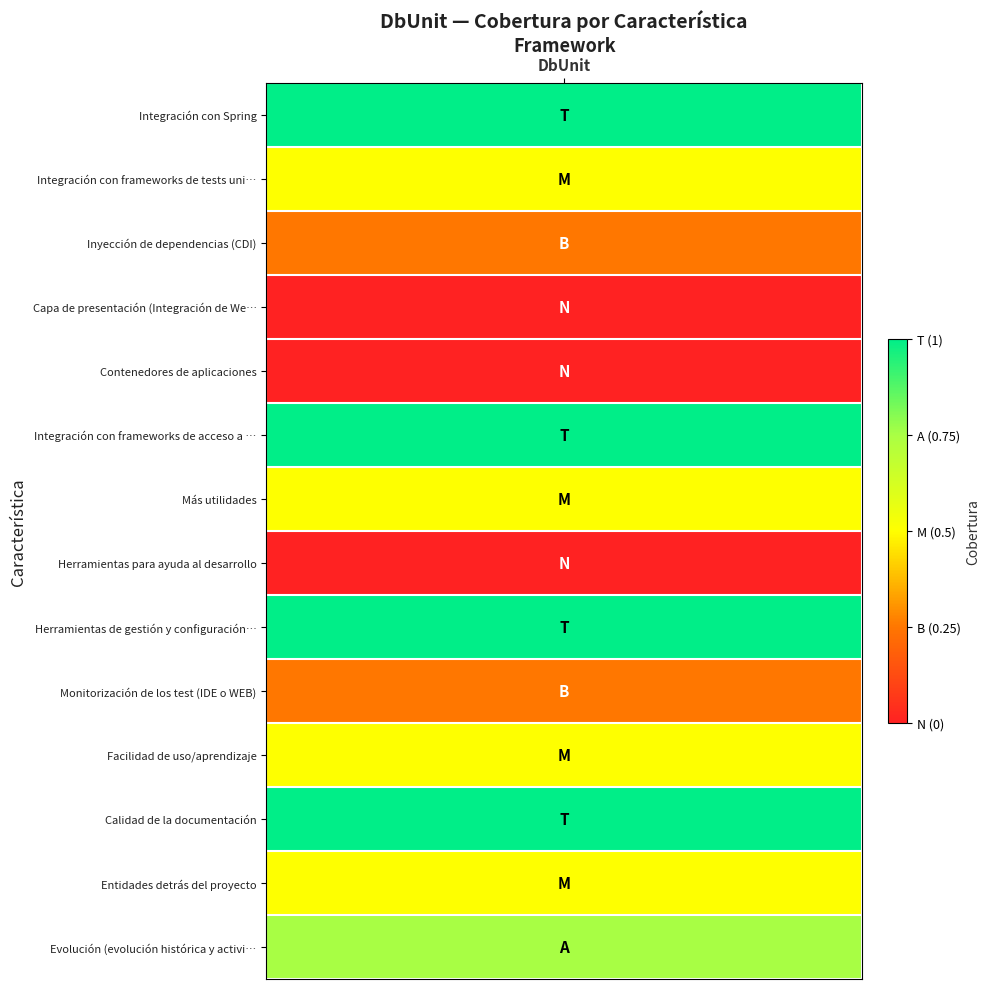

Rank the categories by value from lowest to highest.

3, 4, 7, 2, 9, 1, 6, 10, 12, 13, 0, 5, 8, 11